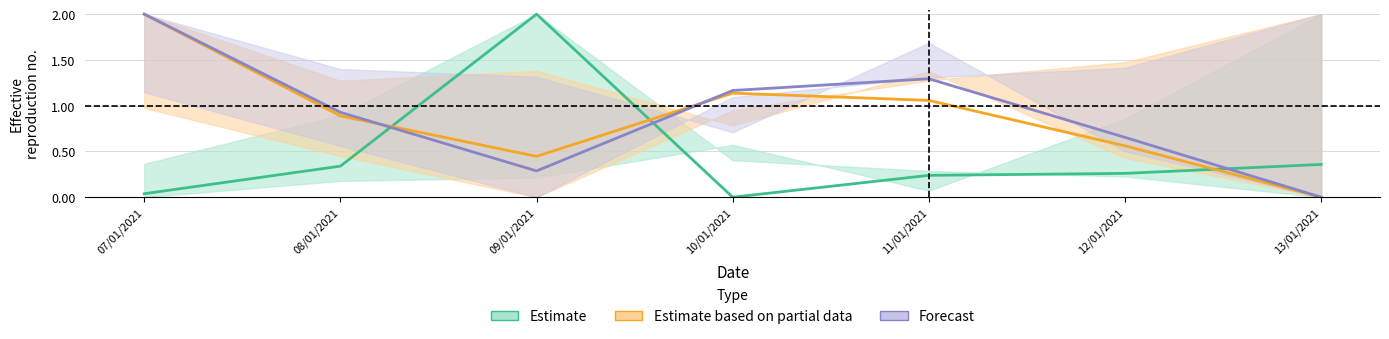

True or false: Estimate based on partial data and Forecast cross at least once.

True